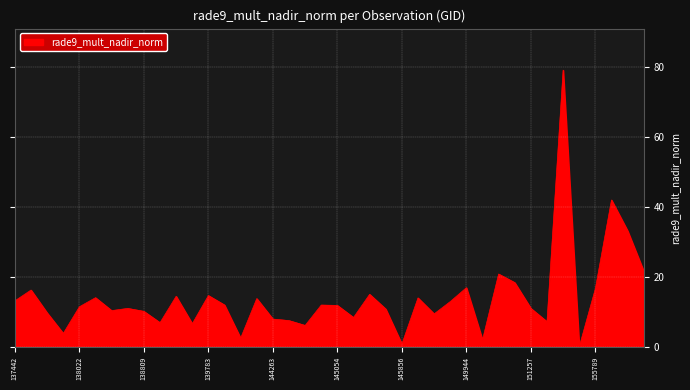

What is the minimum value shown in the chart?

0.1